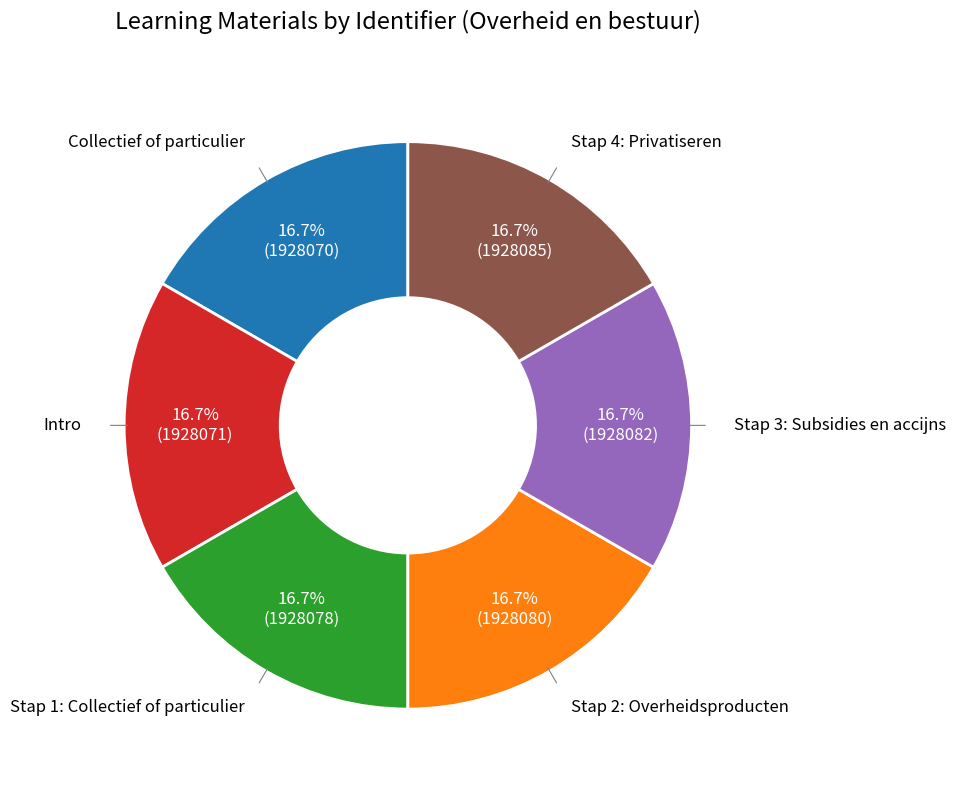

To the nearest percent, what is the average slice percentage?

17%